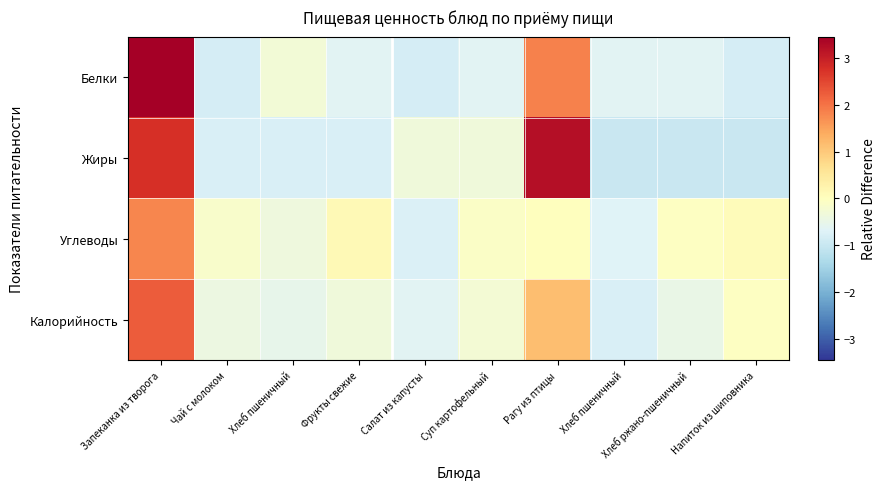

Reading right to left, what are all the values shown in this chart?

Белки: Напиток из шиповника=-0.8	Хлеб ржано-пшеничный=-0.6	Хлеб пшеничный=-0.6	Рагу из птицы=1.9	Суп картофельный=-0.6	Салат из капусты=-0.8	Фрукты свежие=-0.6	Хлеб пшеничный=-0.3	Чай с молоком=-0.8	Запеканка из творога=3.5
Жиры: Напиток из шиповника=-1.0	Хлеб ржано-пшеничный=-1.0	Хлеб пшеничный=-1.0	Рагу из птицы=3.2	Суп картофельный=-0.3	Салат из капусты=-0.3	Фрукты свежие=-0.8	Хлеб пшеничный=-0.8	Чай с молоком=-0.8	Запеканка из творога=2.8
Углеводы: Напиток из шиповника=0.1	Хлеб ржано-пшеничный=-0.0	Хлеб пшеничный=-0.7	Рагу из птицы=0.0	Суп картофельный=-0.1	Салат из капусты=-0.7	Фрукты свежие=0.1	Хлеб пшеничный=-0.4	Чай с молоком=-0.1	Запеканка из творога=1.8
Калорийность: Напиток из шиповника=-0.0	Хлеб ржано-пшеничный=-0.5	Хлеб пшеничный=-0.8	Рагу из птицы=1.2	Суп картофельный=-0.3	Салат из капусты=-0.6	Фрукты свежие=-0.3	Хлеб пшеничный=-0.5	Чай с молоком=-0.4	Запеканка из творога=2.3